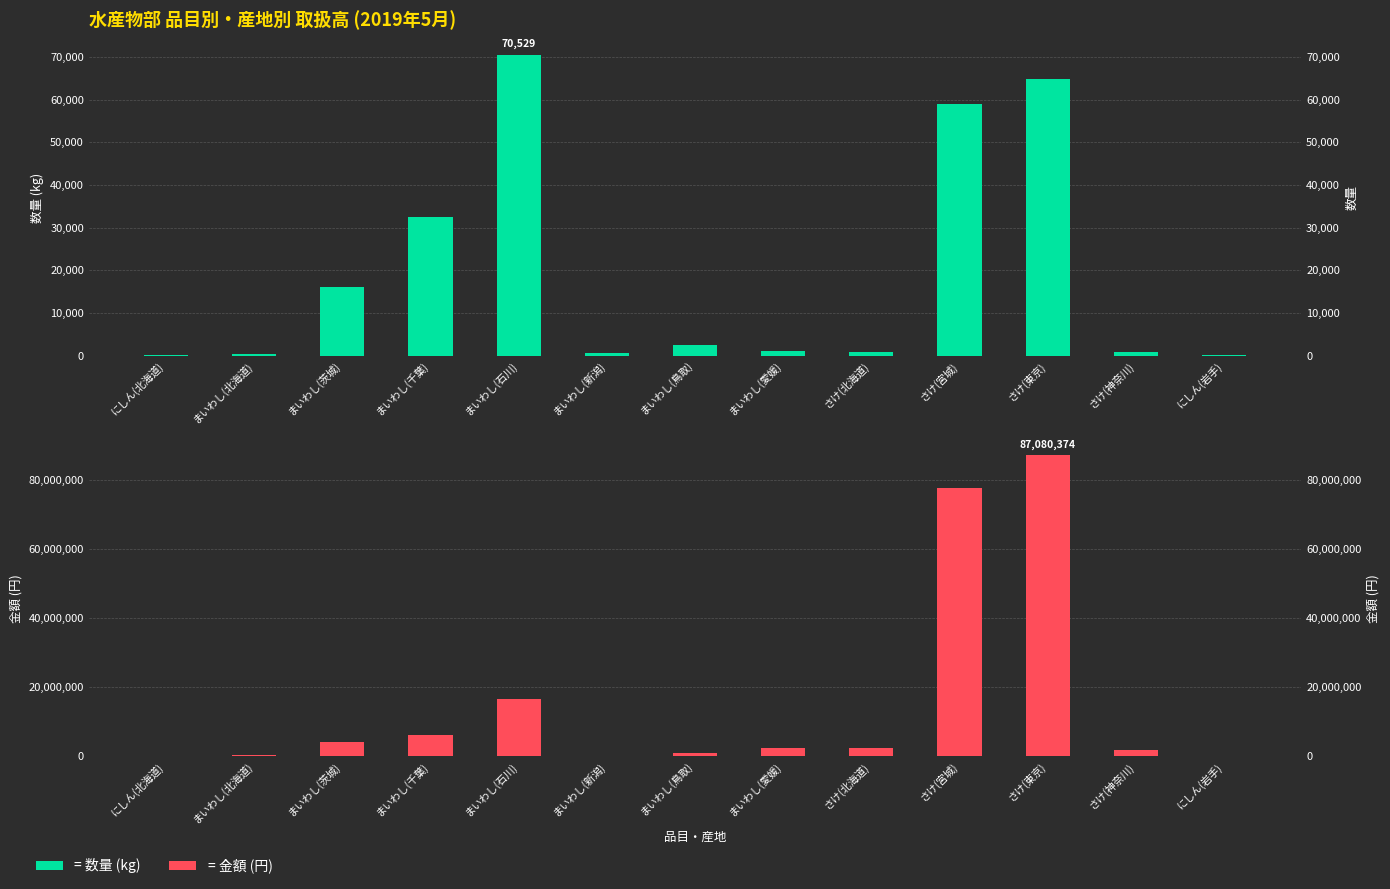

What is the label of the 7th bar from the right?

まいわし(鳥取)